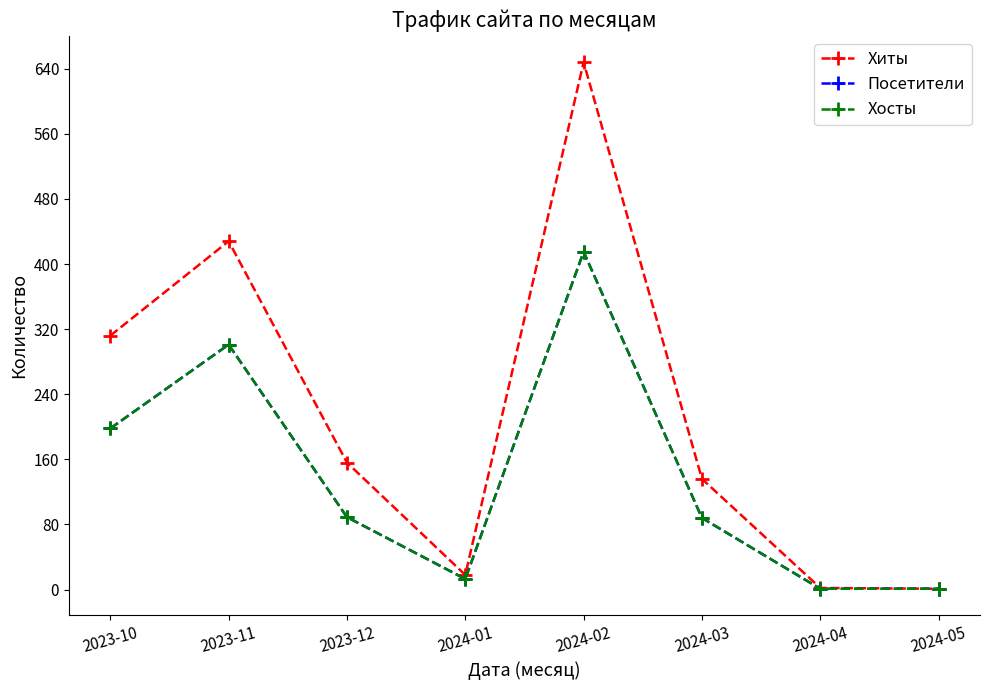

Is this an area chart (filled region under the line)?

No